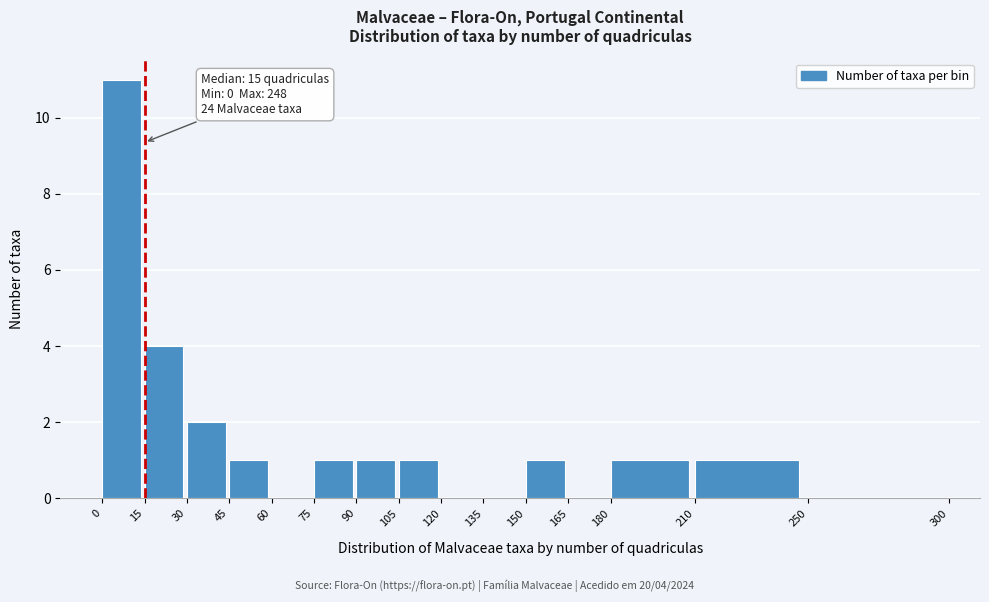

Which range on the x-axis has the tallest bar?

0 to 15